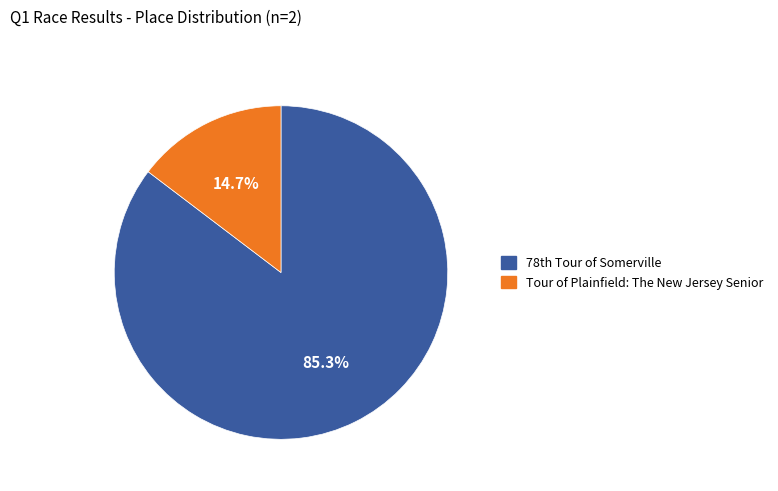

How many segments does this pie chart have?

2